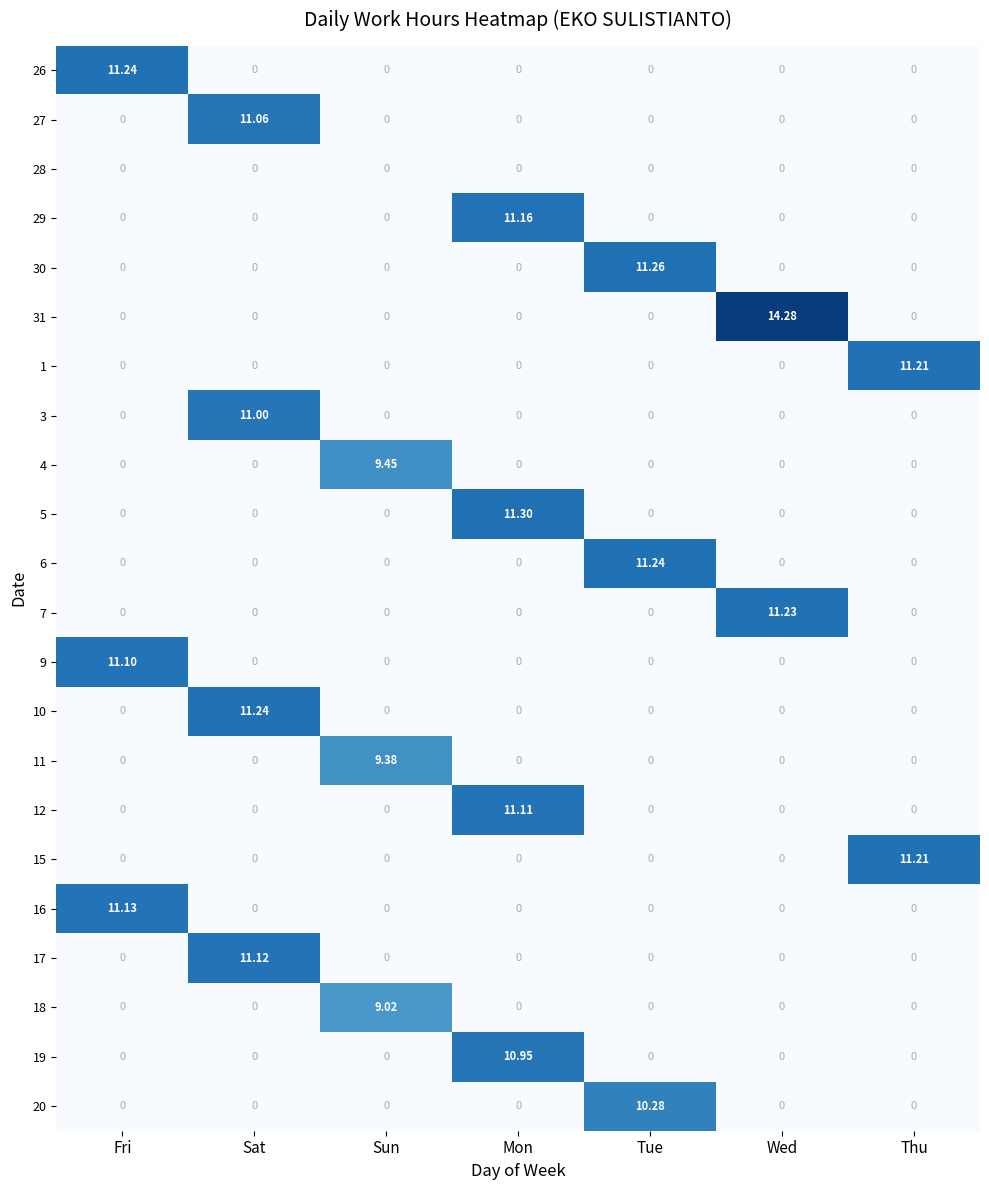

Which label corresponds to the largest value in the chart?

Wed